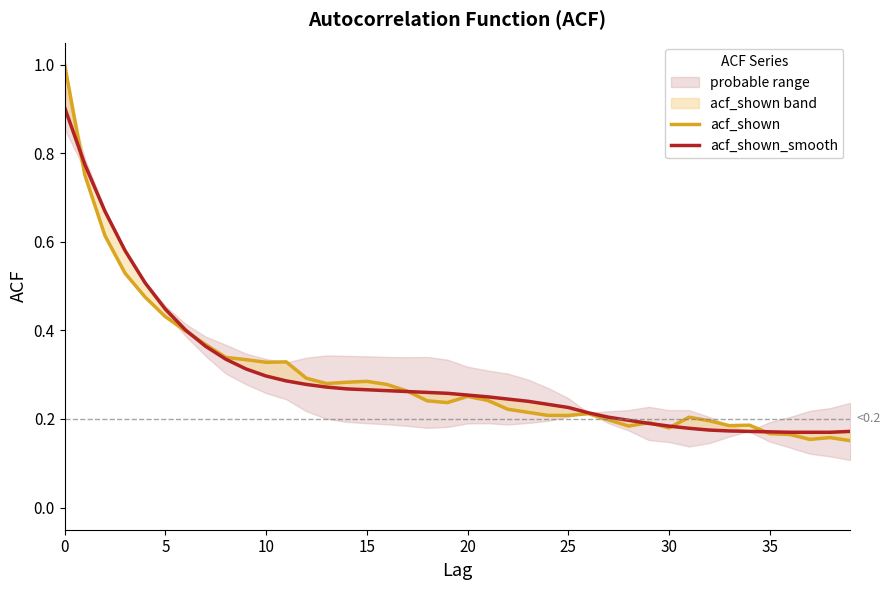

Which label corresponds to the smallest value in the chart?

39